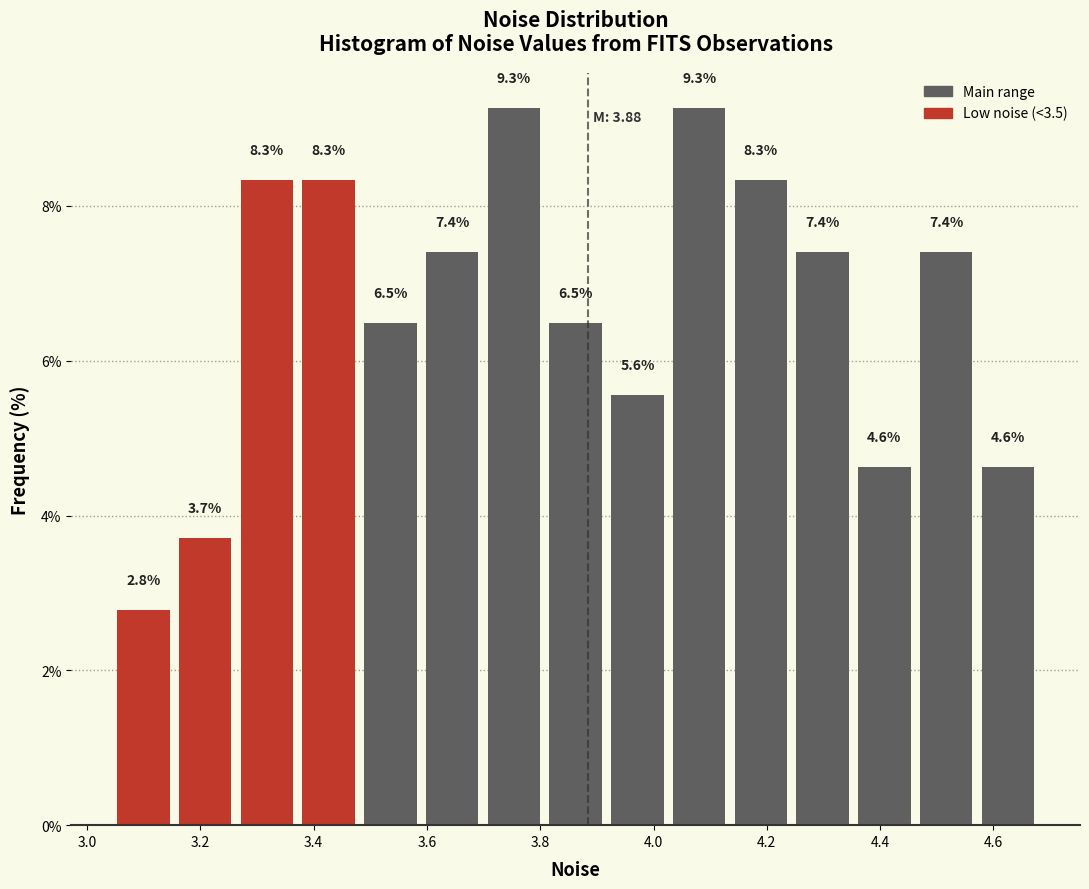

Reading left to right, transcribe this chart: for each bar, give the range it covers on the x-axis and its height. The bar edges are not printed on the chart, so give them approximately, as read against the axis.

3.04 to 3.16: 2.8
3.16 to 3.26: 3.7
3.26 to 3.38: 8.3
3.38 to 3.48: 8.3
3.48 to 3.58: 6.5
3.58 to 3.70: 7.4
3.70 to 3.80: 9.3
3.80 to 3.92: 6.5
3.92 to 4.02: 5.6
4.02 to 4.14: 9.3
4.14 to 4.24: 8.3
4.24 to 4.36: 7.4
4.36 to 4.46: 4.6
4.46 to 4.58: 7.4
4.58 to 4.68: 4.6